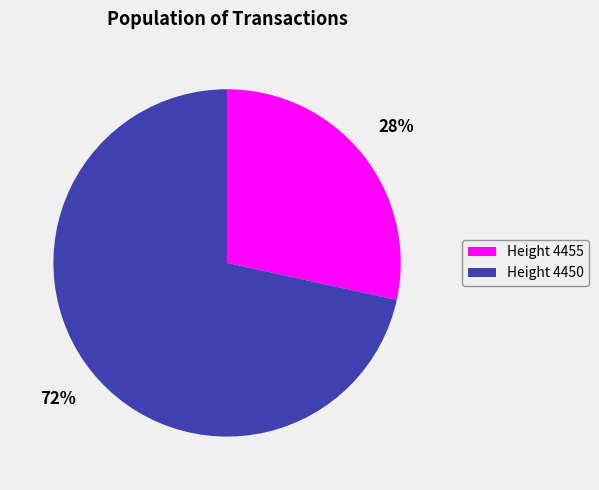

To the nearest percent, what portion does Height 4455 represent?

28%